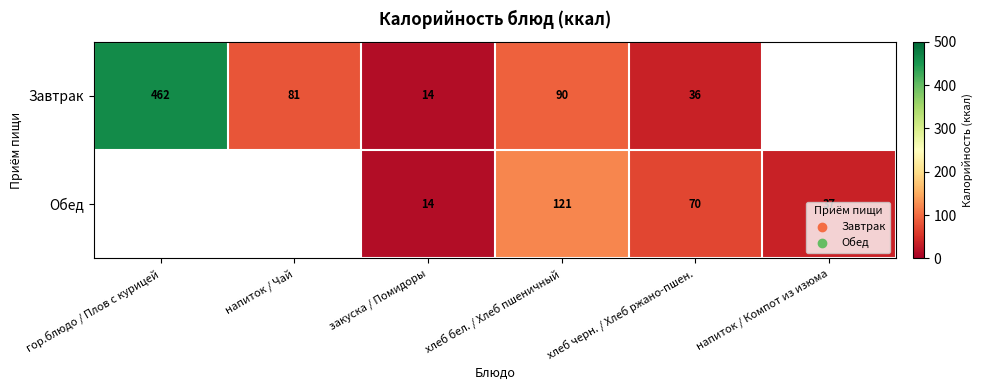

Is the value of Обед at хлеб бел. / Хлеб пшеничный greater than the value of Завтрак at гор.блюдо / Плов с курицей?

No